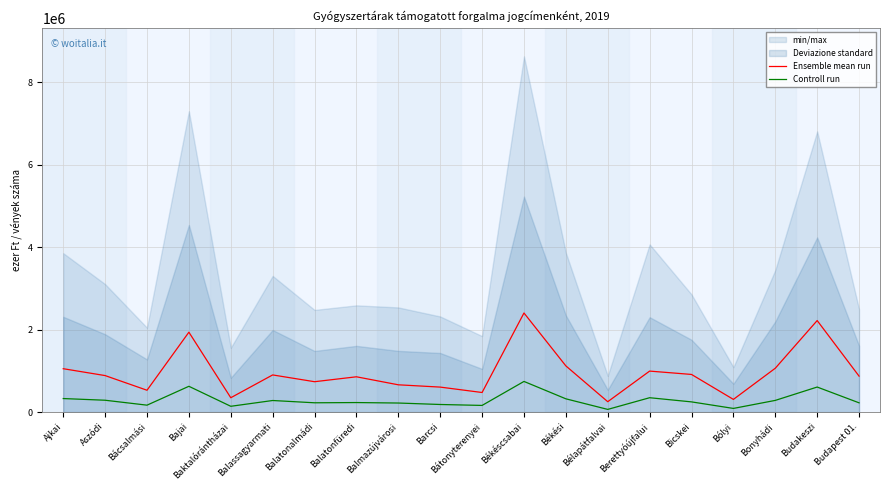

Is the value of Ensemble mean run at Bajai greater than the value of Controll run at Balatonalmádi?

Yes